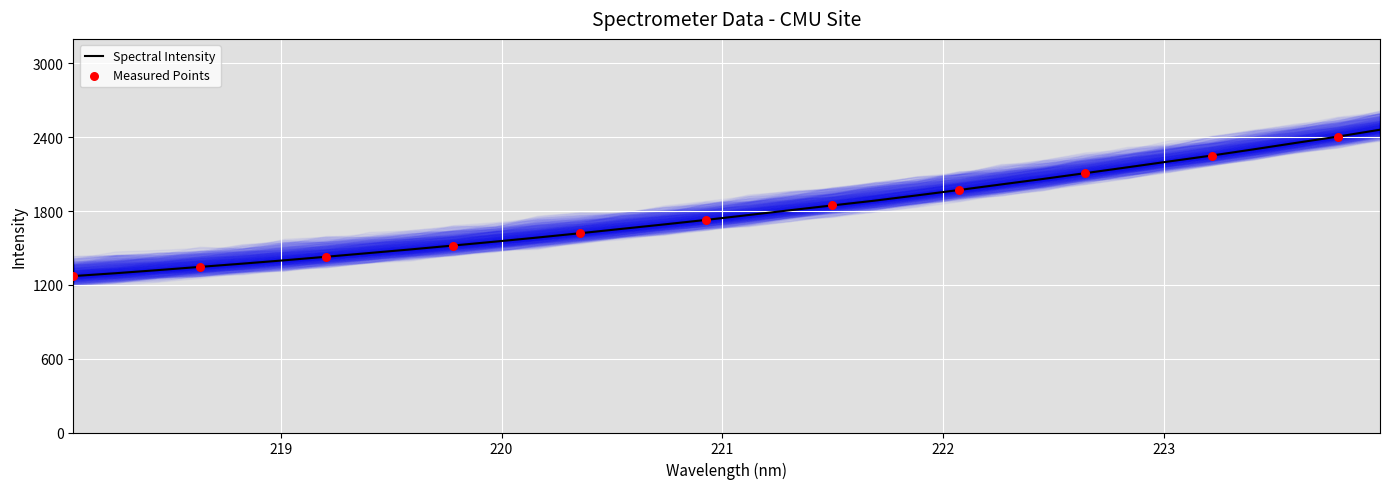

What is the highest value of the Spectral Intensity series?

2461.2